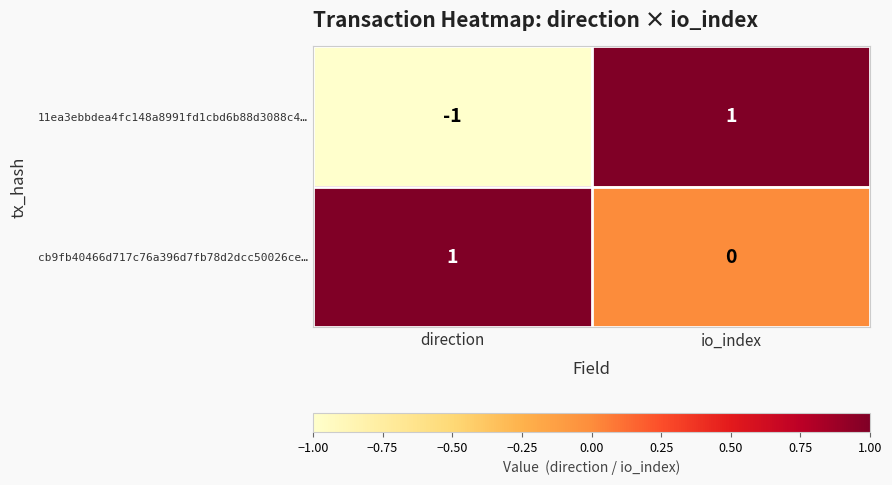

Between direction and io_index, which series saw the biggest shift?

11ea3ebbdea4fc148a8991fd1cbd6b88d3088c4…